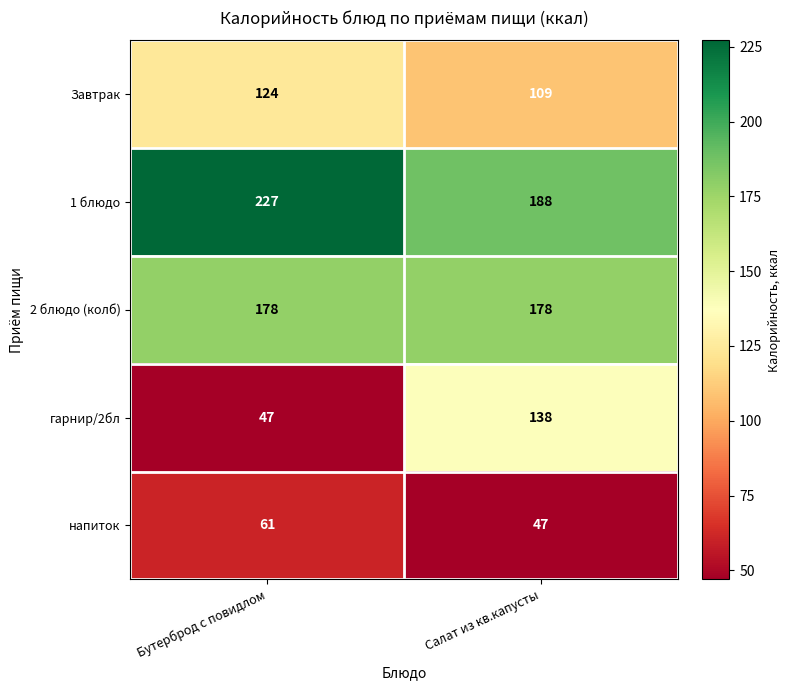

What is the minimum value for Завтрак?

109